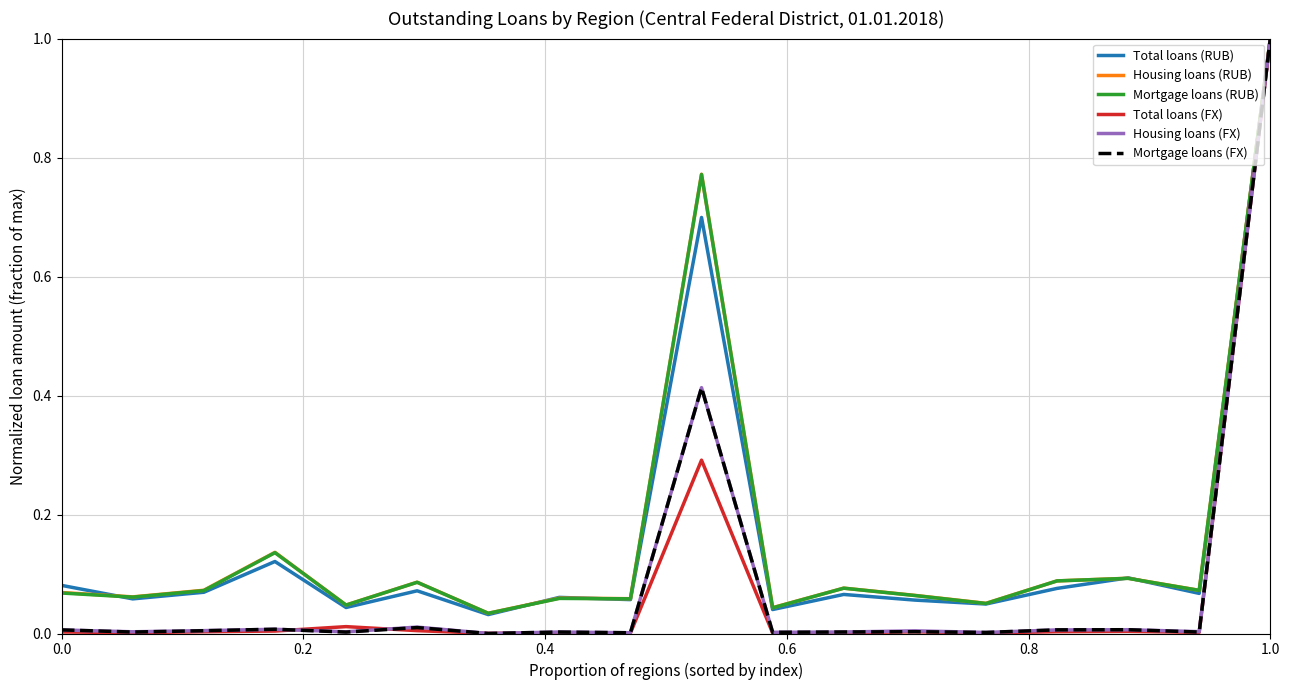

True or false: Housing loans (FX) has more than 1 interior local peaks.

True